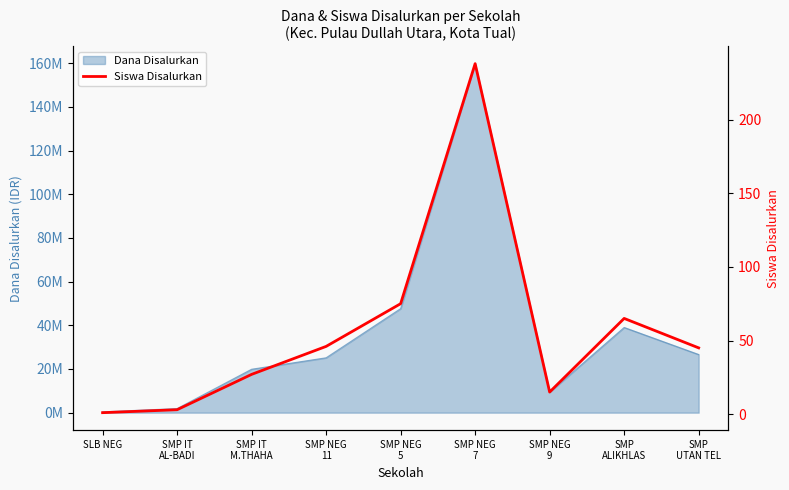

Reading left to right, what are all the values shown in this chart?

1	3	27	46	75	238	15	65	45